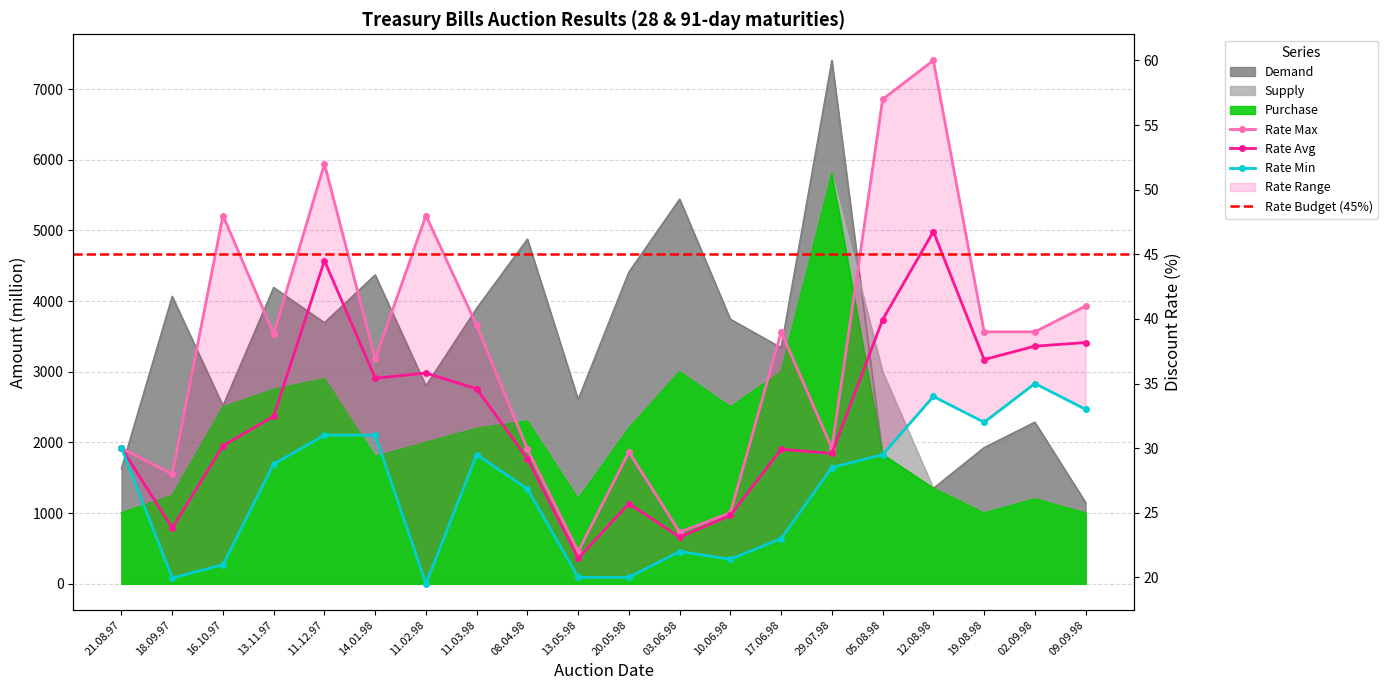

Is the value of Demand at 17.06.98 greater than the value of Purchase at 29.07.98?

No